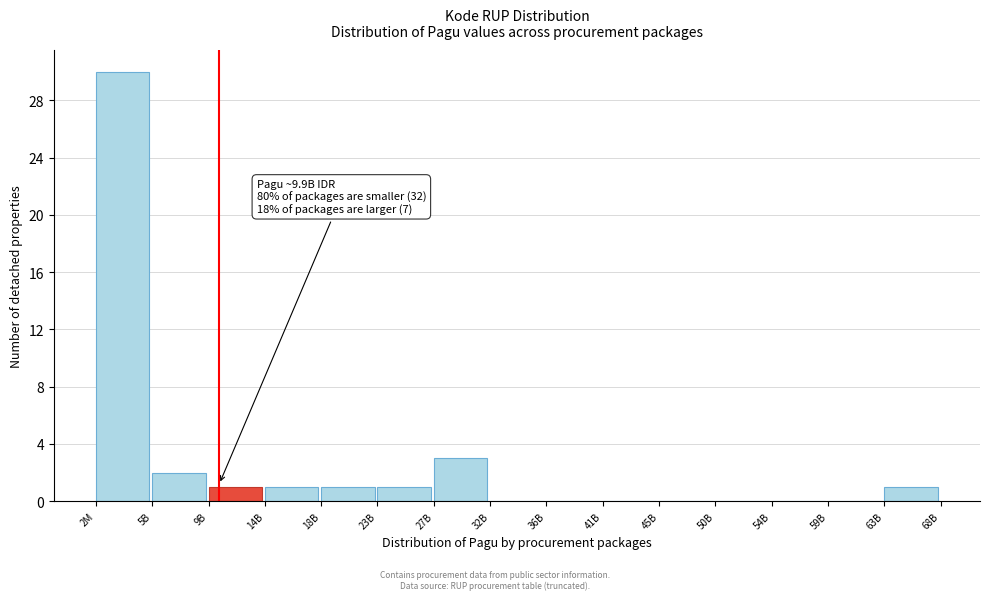

Reading right to left, extract all data points from this chart.

63B=1	59B=0	54B=0	50B=0	45B=0	41B=0	36B=0	32B=0	27B=3	23B=1	18B=1	14B=1	9B=1	5B=2	2M=30